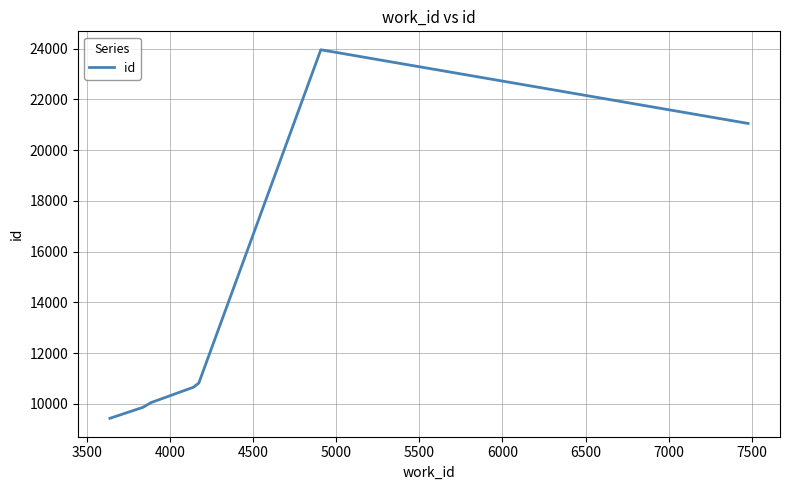

What is the difference between the maximum and minimum values?

14516